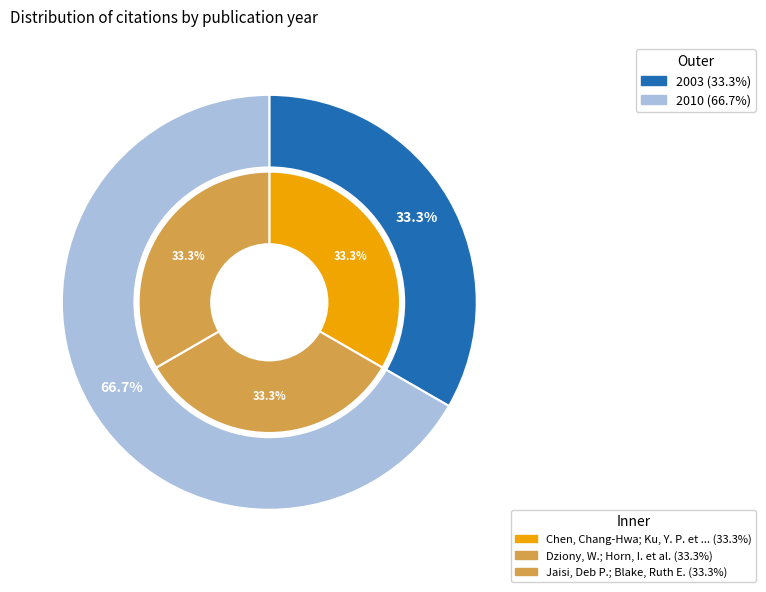

Does Jaisi, Deb P.; Blake, Ruth E. account for over 50% of the chart?

No